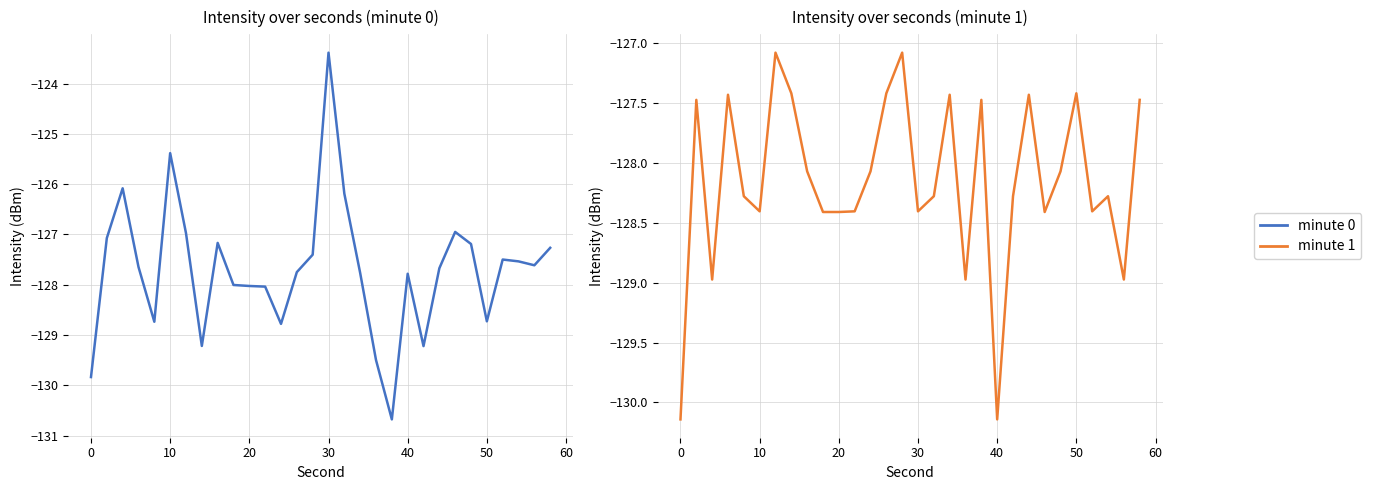

Is the value of minute 0 at 23 greater than the value of minute 1 at 22?

Yes